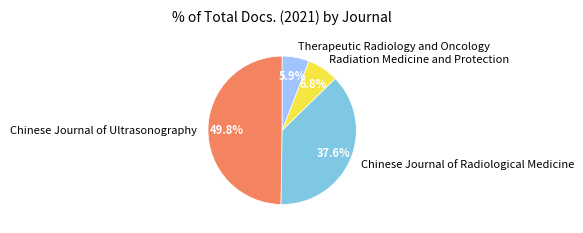

To the nearest percent, what is the difference between the Radiation Medicine and Protection and Chinese Journal of Ultrasonography slice percentages?

43%